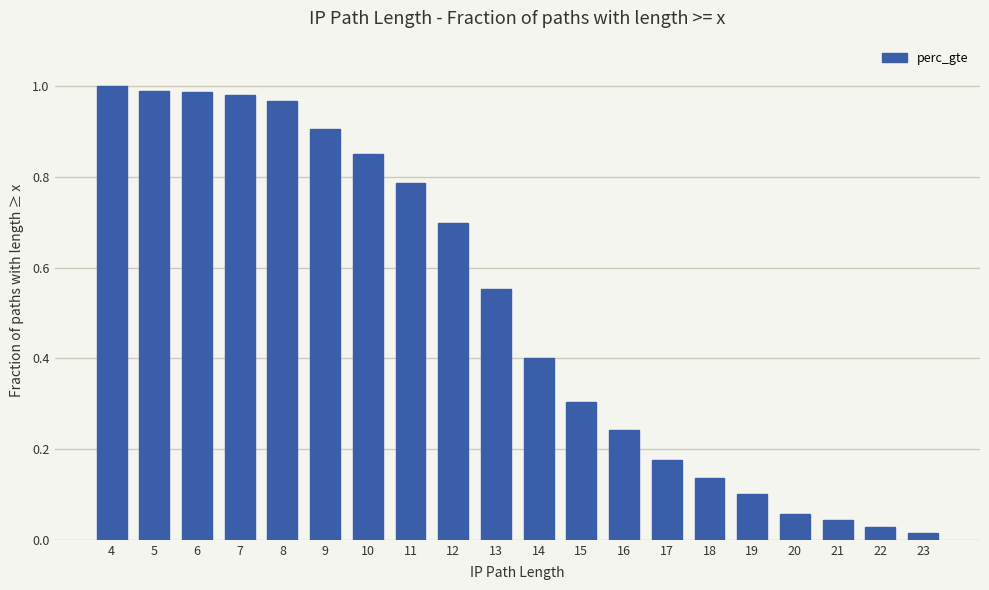

What is the difference between the values at 13 and 16?

0.3